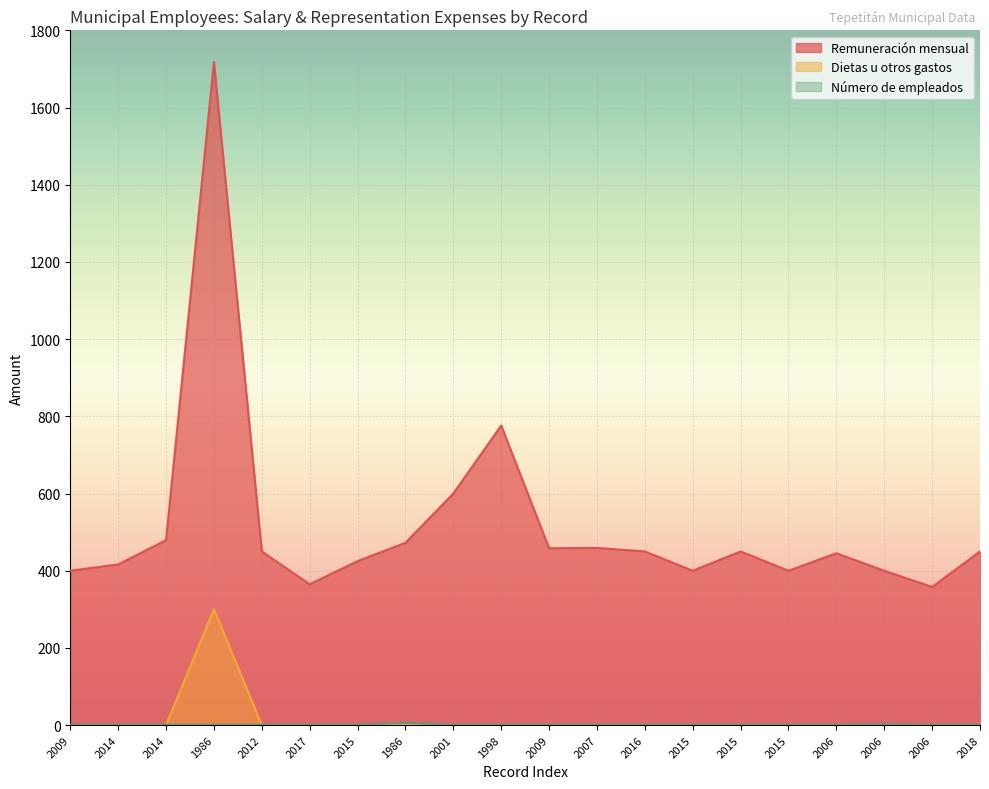

What value does the Número de empleados series have at 2014?

1.0